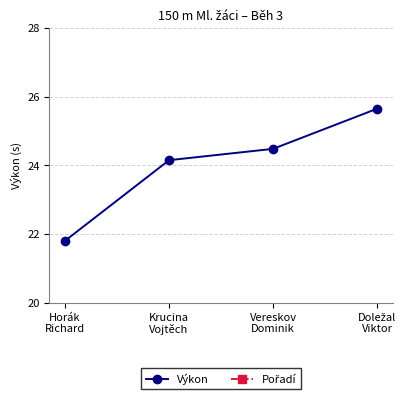

True or false: Výkon and Pořadí cross at least once.

False